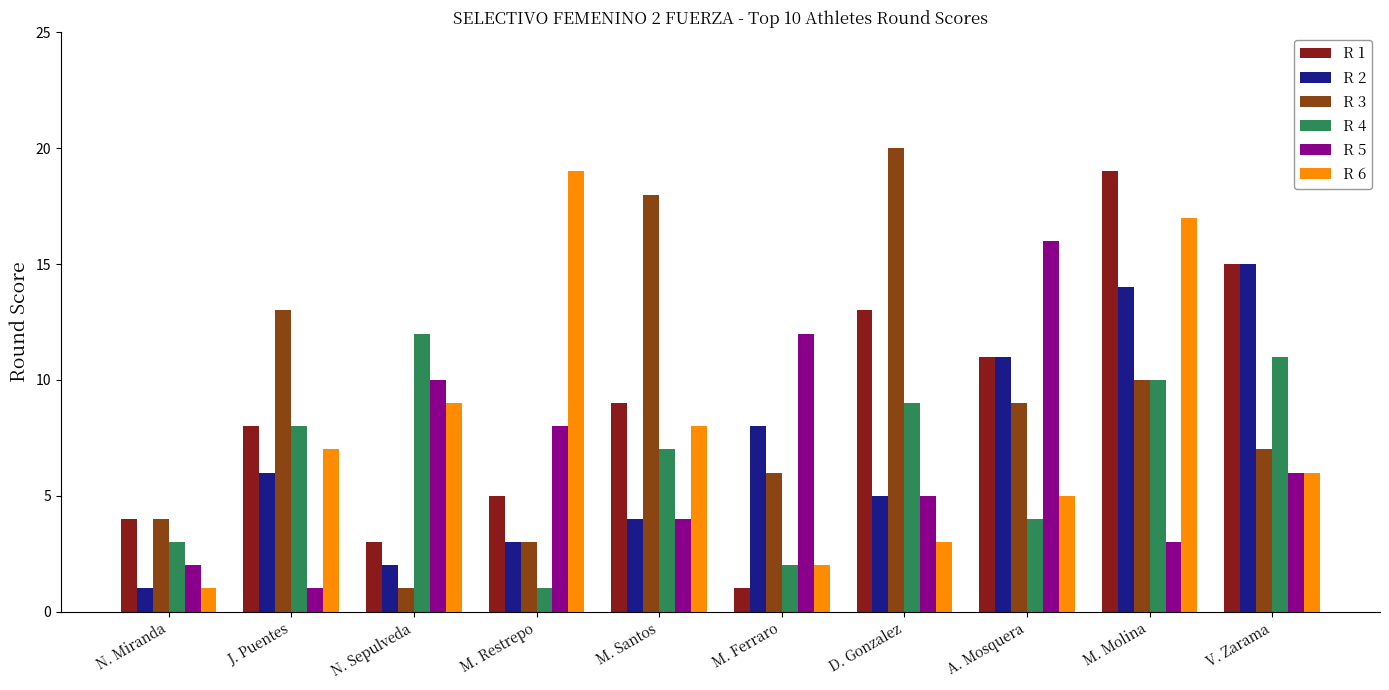

What is the greatest value displayed?

20